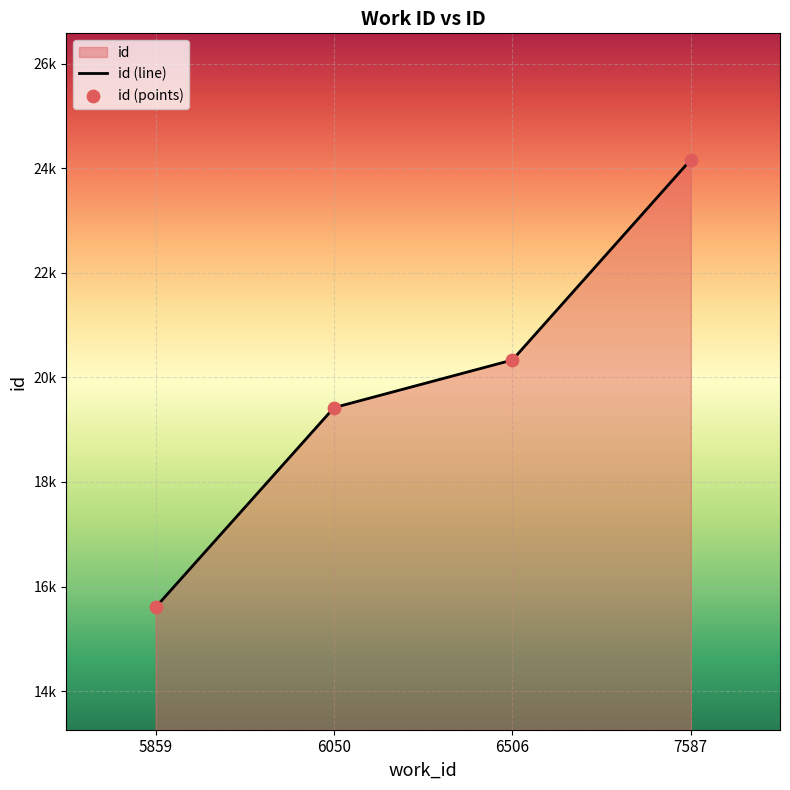

What is the change in value from 5859 to 7587?

+8559